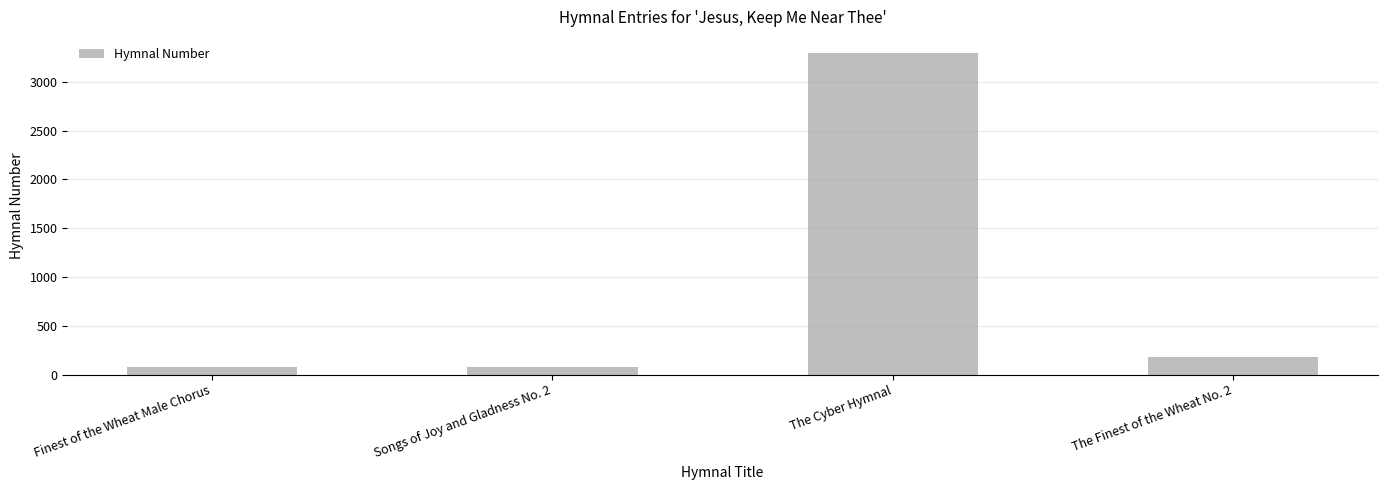

Which category has the highest value across all series?

The Cyber Hymnal